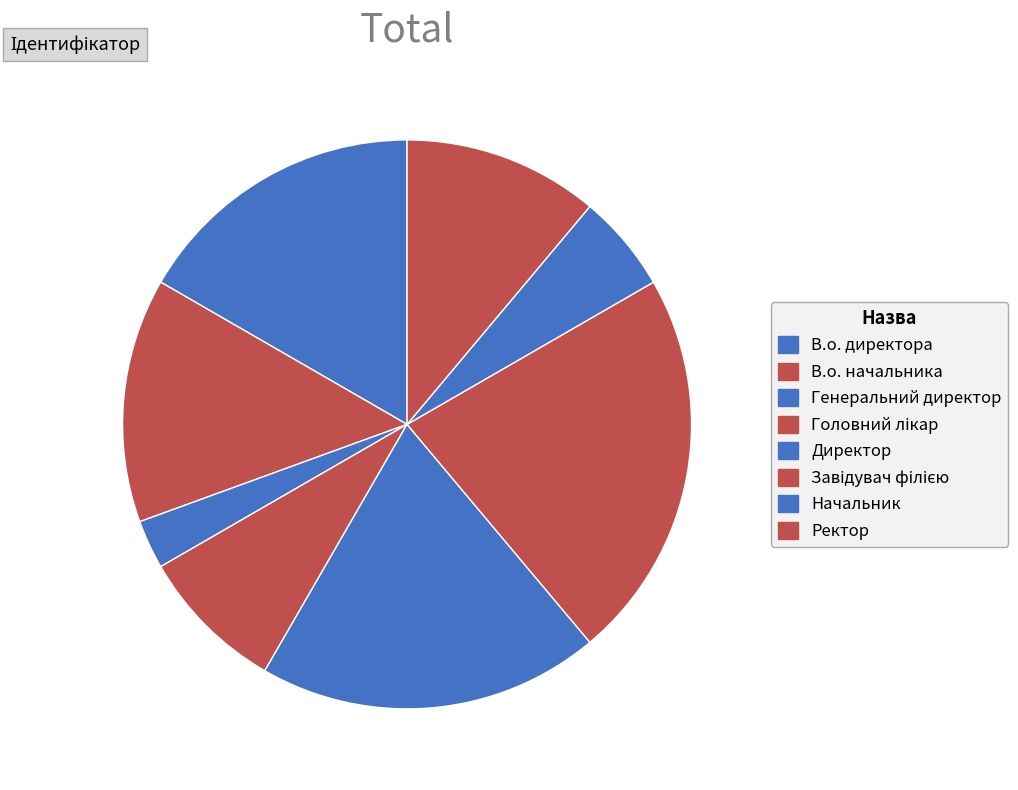

Does any single category account for the majority?

No